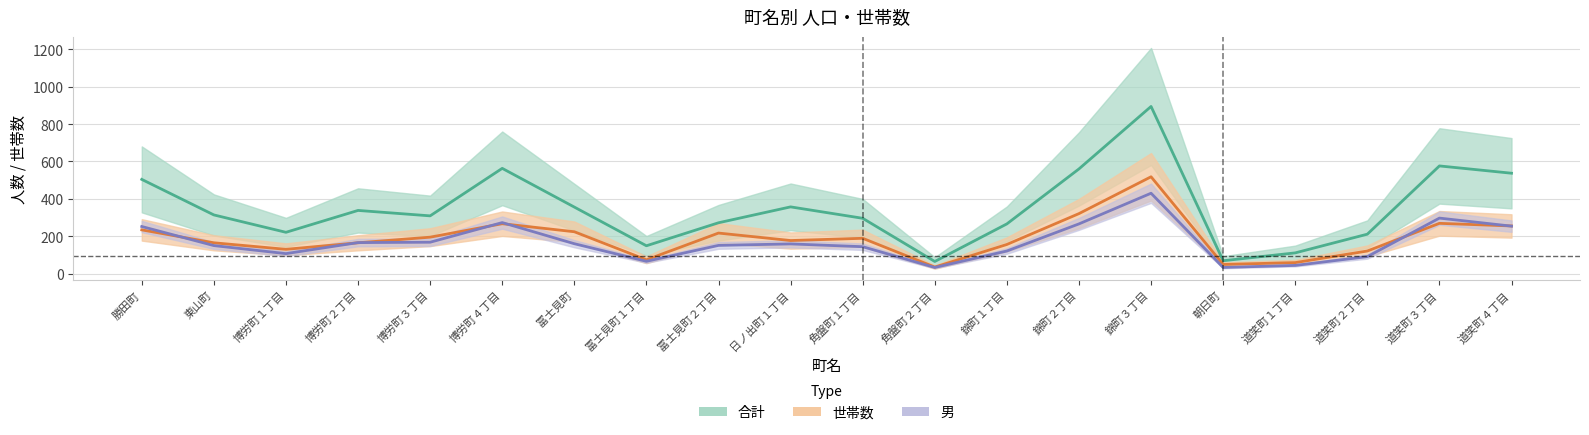

True or false: 女 and 世帯数 cross at least once.

False